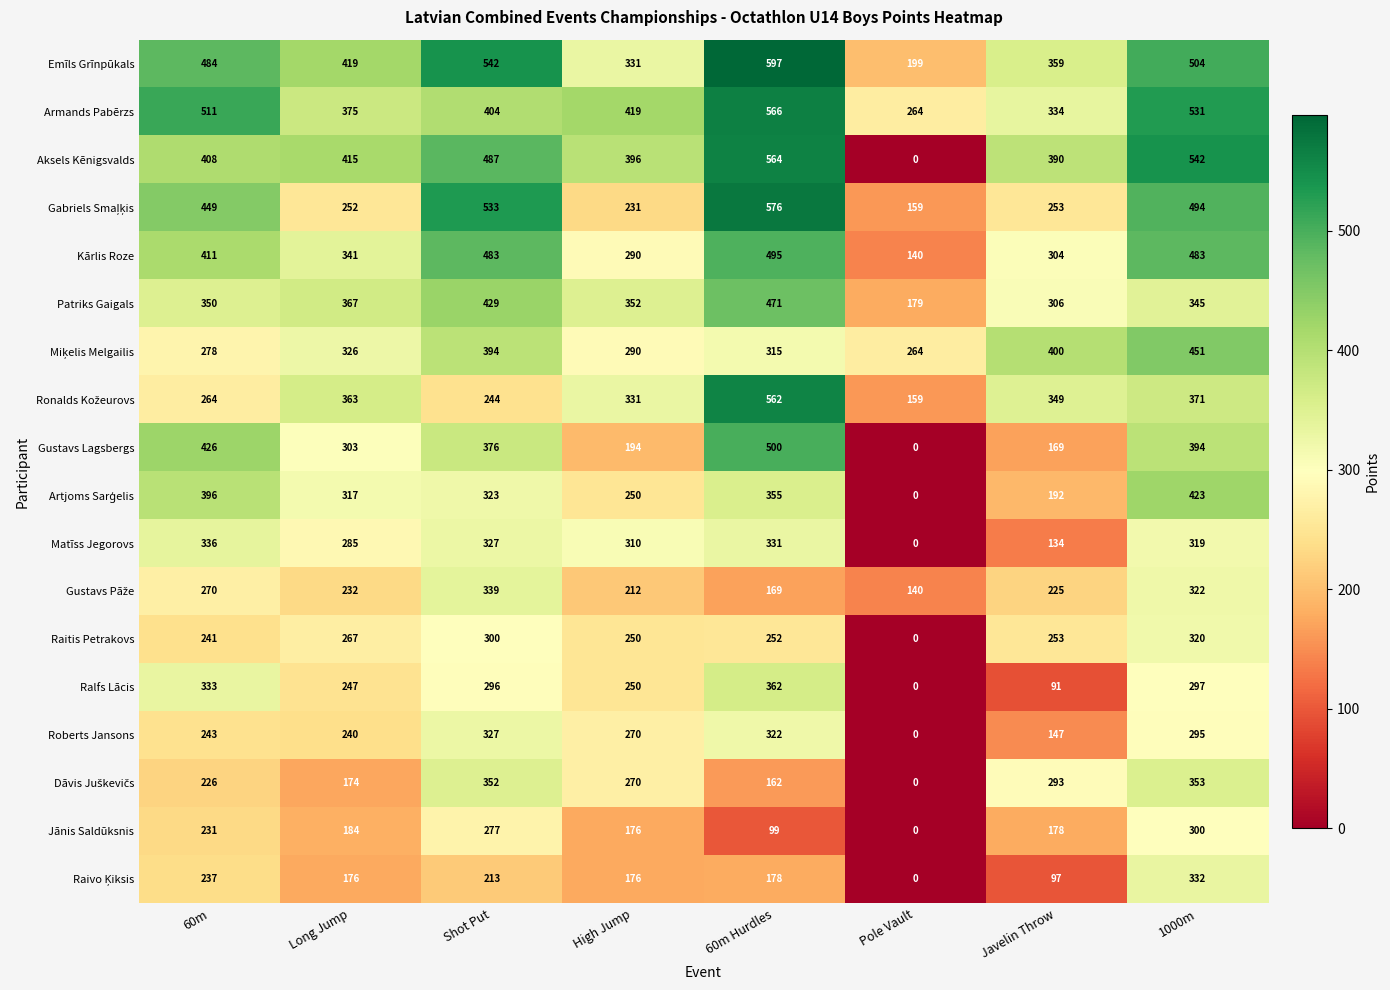

At how many categories does at least one series exceed 373?

7